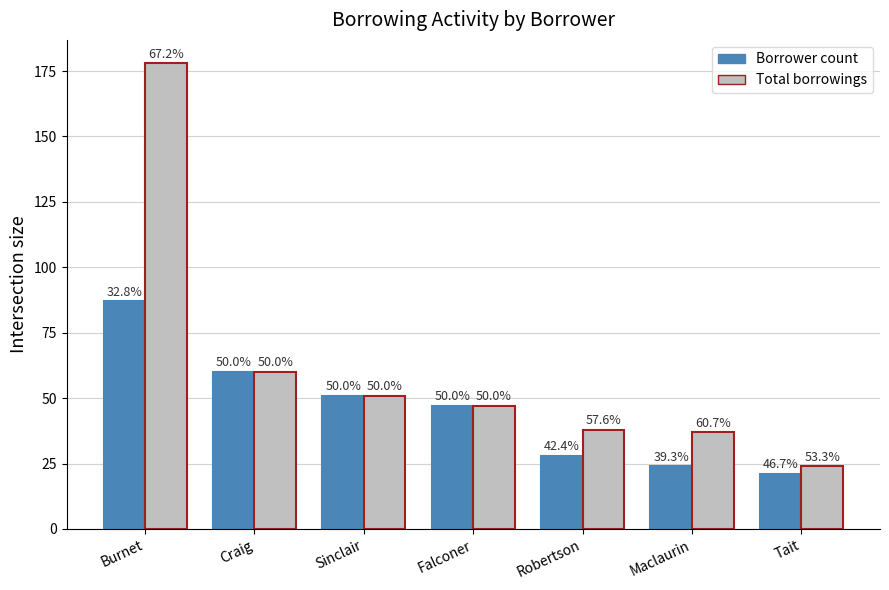

What are all the series names shown in the legend?

Borrower count, Total borrowings